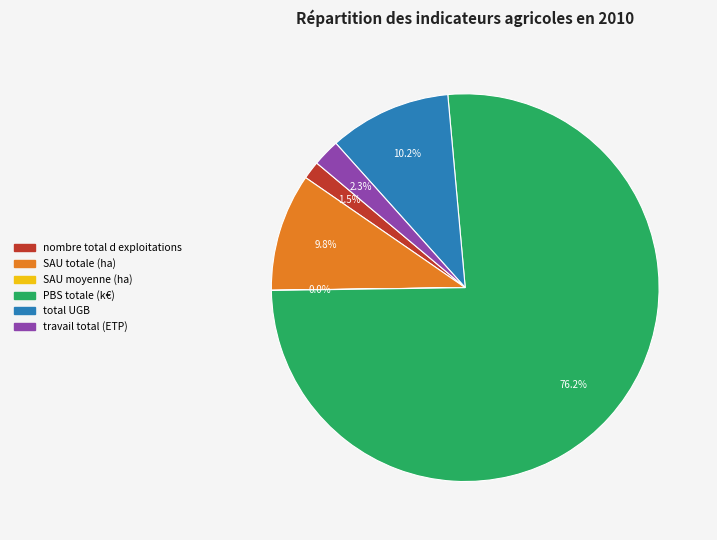

What is the largest slice in the pie chart?

PBS totale (k€)